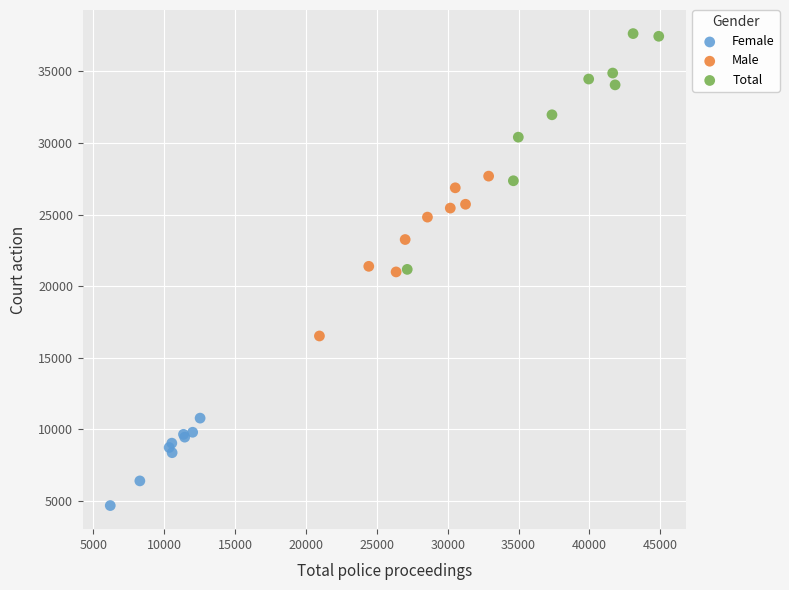

Which series reaches the minimum Y coordinate?

Female